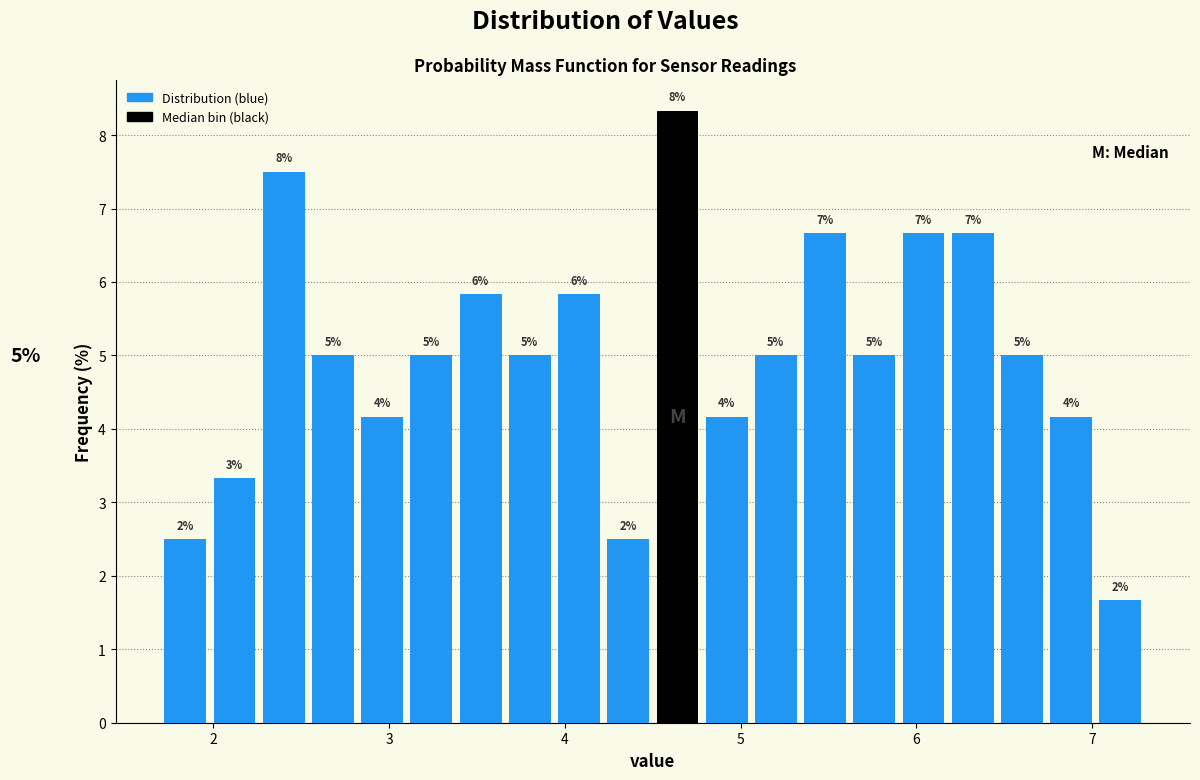

Read against the x-axis, roughly where is the centre of the tallest bar?

4.6